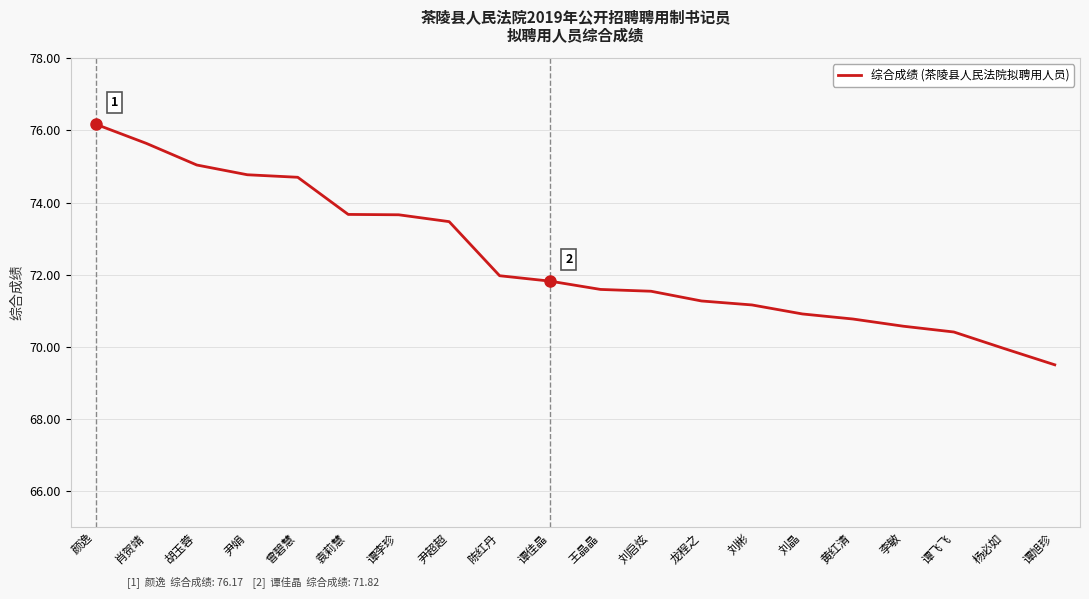

Between 刘彬 and 谭佳晶, which is larger?

谭佳晶